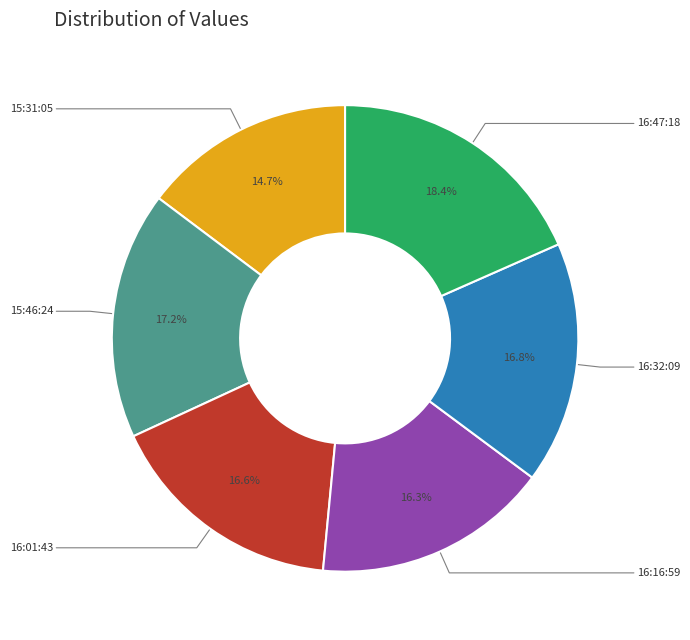

Which category has the biggest portion of the pie?

16:47:18